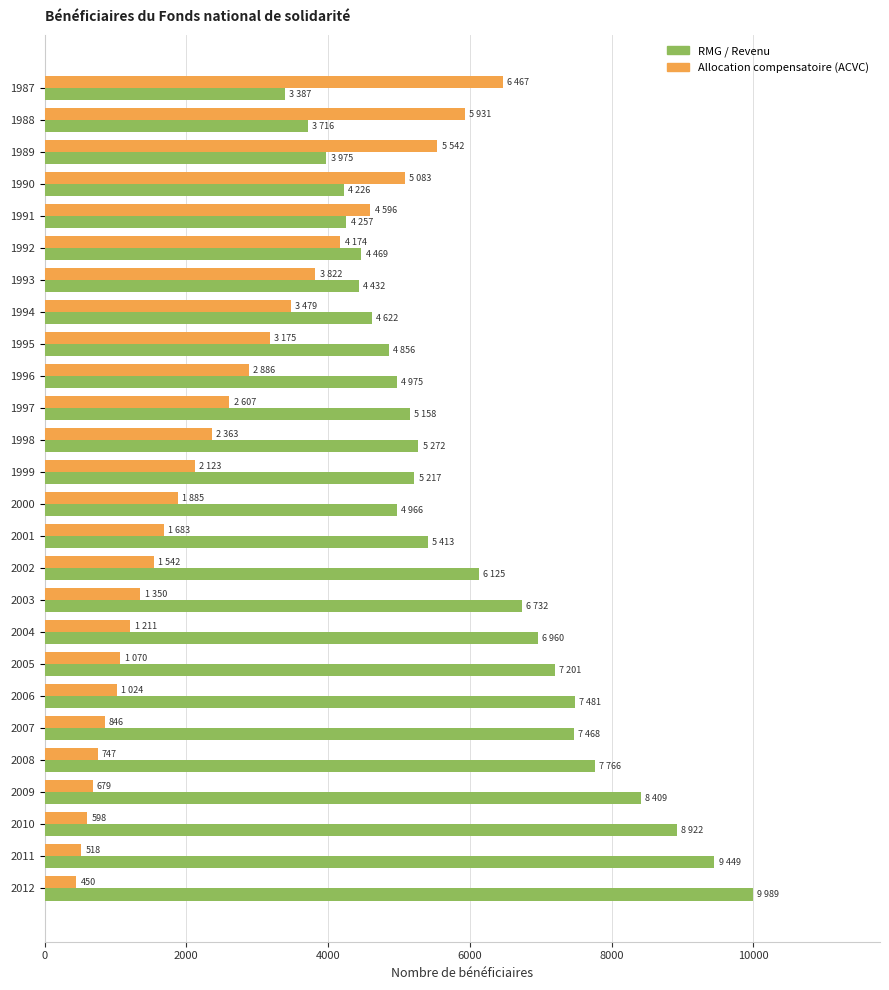

Which series changed the most between 1988 and 2001?

Allocation compensatoire (ACVC)